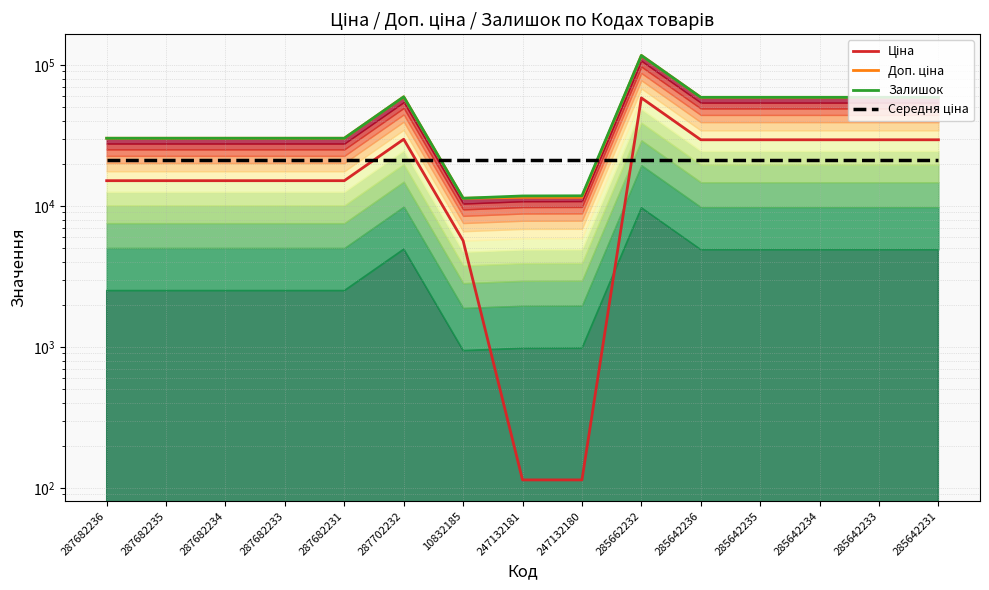

Reading left to right, extract all data points from this chart.

Ціна: 15120.0	15120.0	15120.0	15120.0	15120.0	29747.2	5673.8	114.1	114.1	58426.5	29491.5	29491.5	29491.5	29491.5	29491.5
Доп. ціна: 30240.0	30240.0	30240.0	30240.0	30240.0	59494.5	11347.6	11524.1	11524.1	116853.1	58983.0	58983.0	58983.0	58983.0	58983.0
Залишок: 30240.0	30240.0	30240.0	30240.0	30240.0	59494.5	11349.6	11784.1	11814.1	116867.1	58995.0	58996.0	58993.0	58992.0	58994.0
Середня ціна: 21142.2	21142.2	21142.2	21142.2	21142.2	21142.2	21142.2	21142.2	21142.2	21142.2	21142.2	21142.2	21142.2	21142.2	21142.2